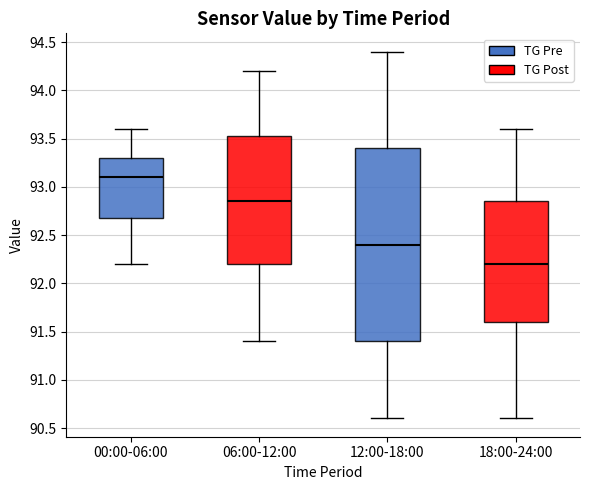

Comparing the boxes themselves (not the whiskers), which one is the tallest?

12:00-18:00